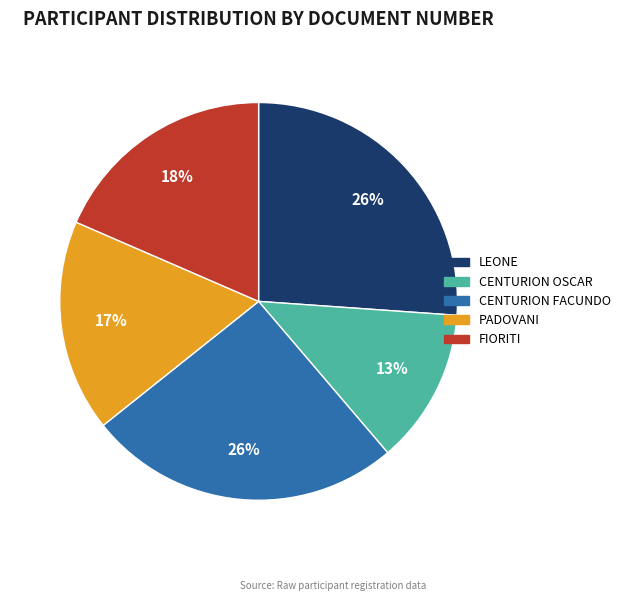

Does CENTURION FACUNDO account for over 50% of the chart?

No